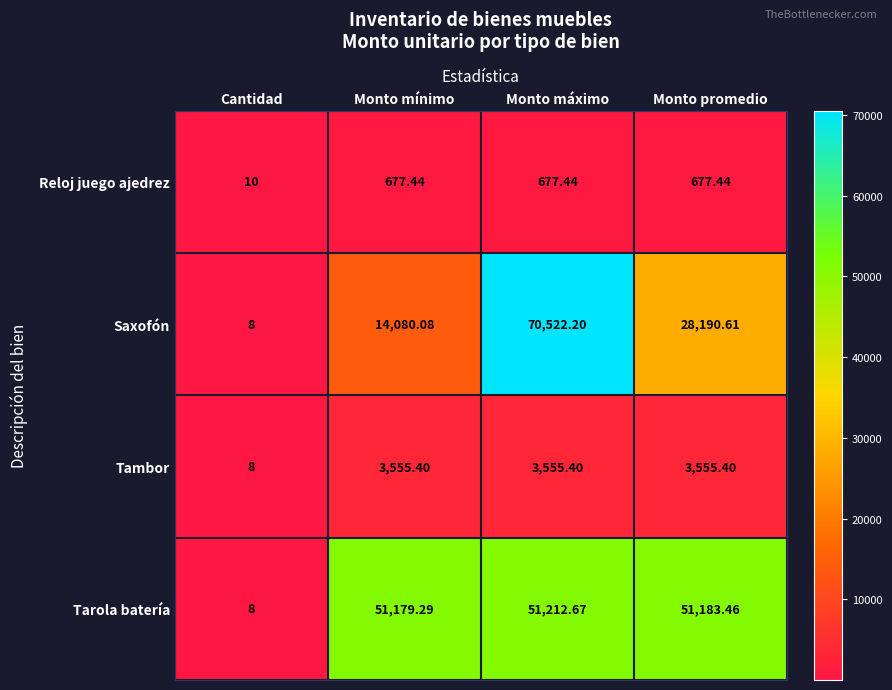

Where does the Reloj juego ajedrez series first go above 677?

Monto mínimo